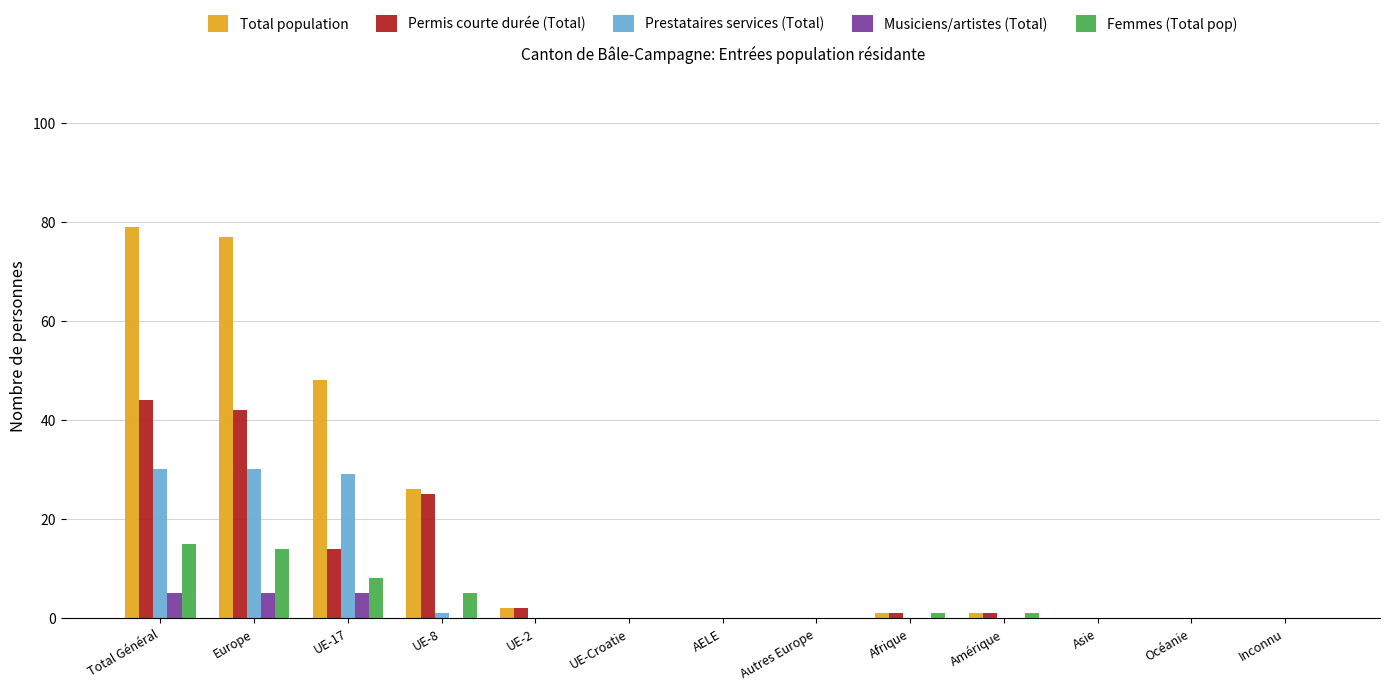

What is the difference between the Total population values at Amérique and Inconnu?

1